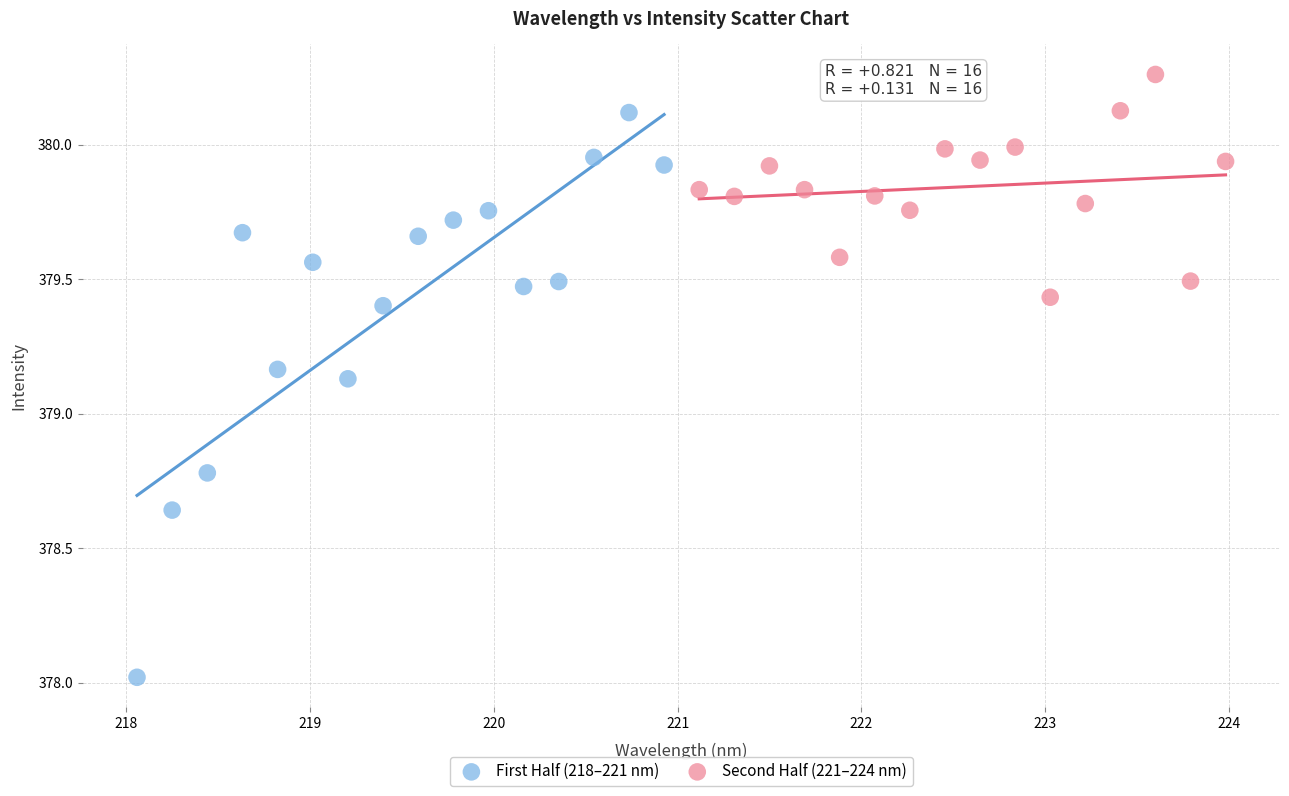

What are all the series names shown in the legend?

First Half (218–221 nm), Second Half (221–224 nm)